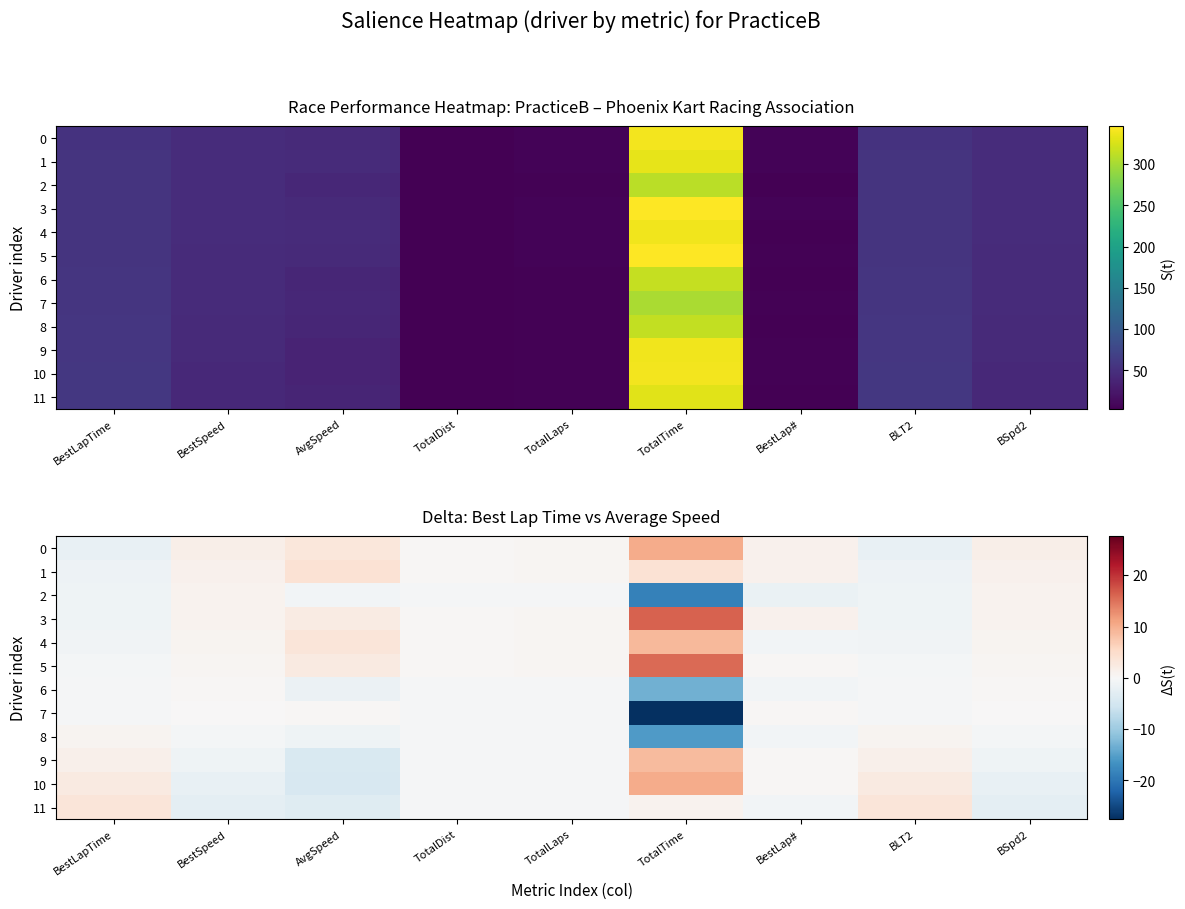

What is the difference between the maximum and minimum values in the 2 series?

19.7